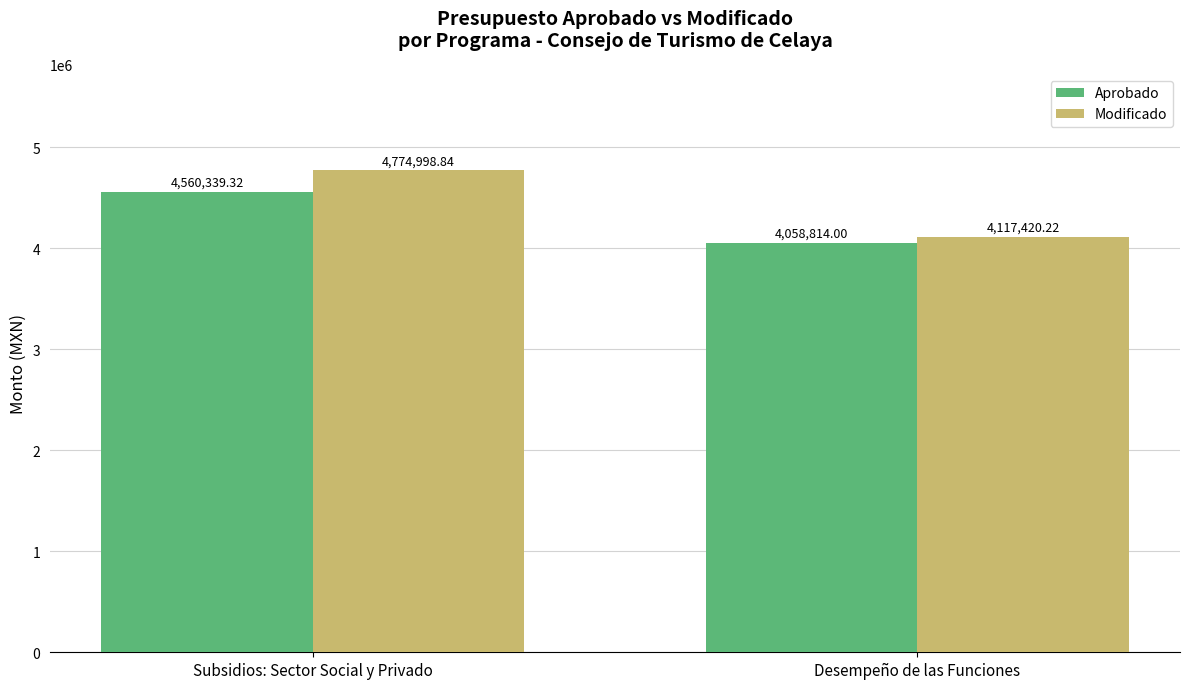

What is the sum of all Modificado values?

8892419.1